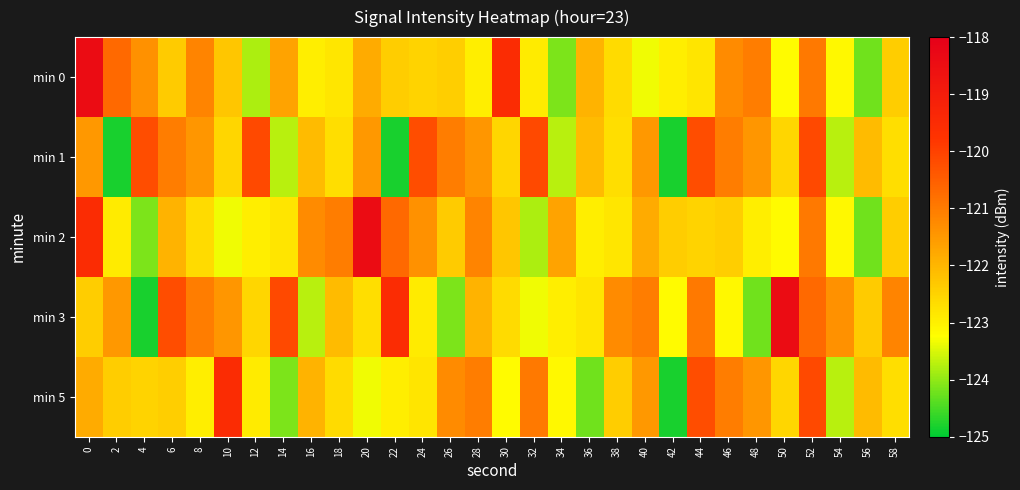

How many series are shown in this chart?

5